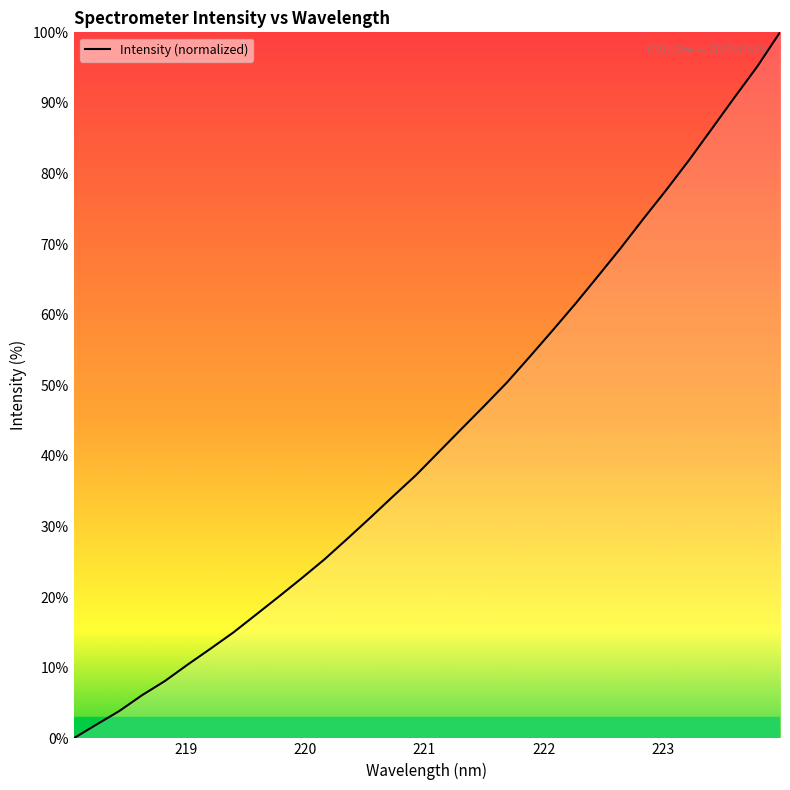

What is the maximum value shown in the chart?

100.0